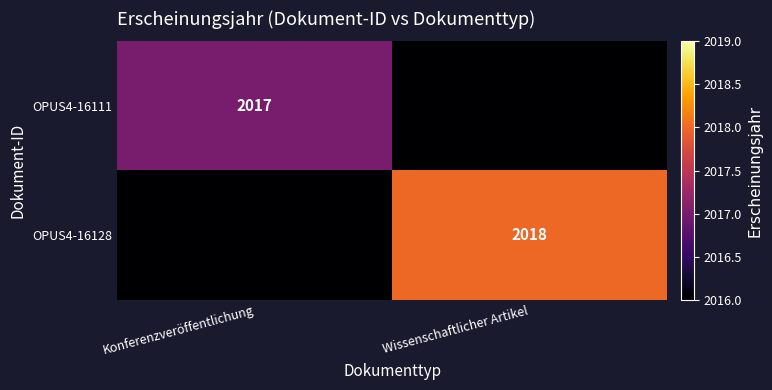

Is the value of OPUS4-16111 at Konferenzveröffentlichung greater than the value of OPUS4-16128 at Wissenschaftlicher Artikel?

No